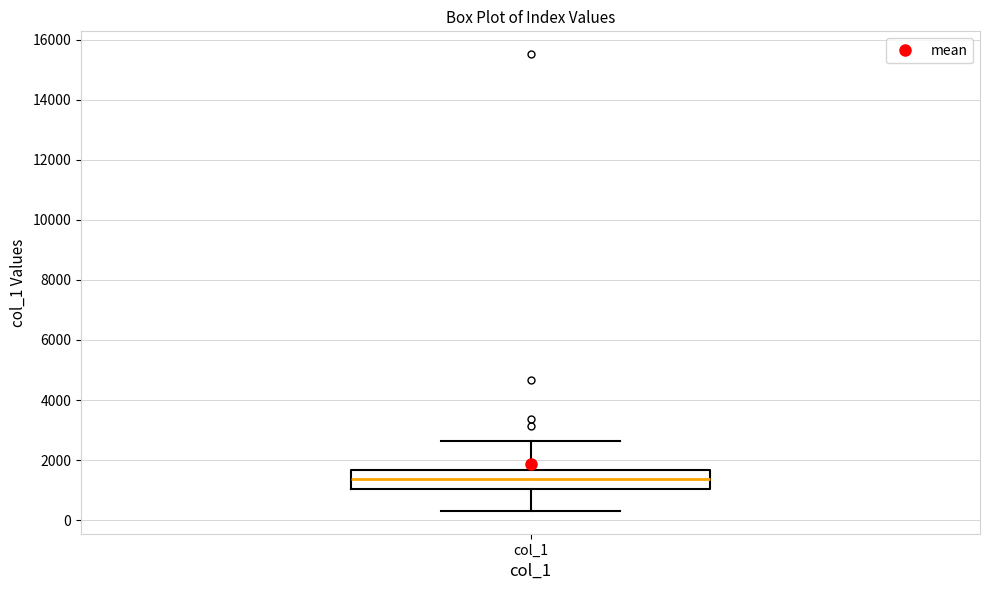

Where does the median line of the box for col_1 sit on the y-axis? The values are not printed on the chart, so give them approximately, as read against the axis.

1400